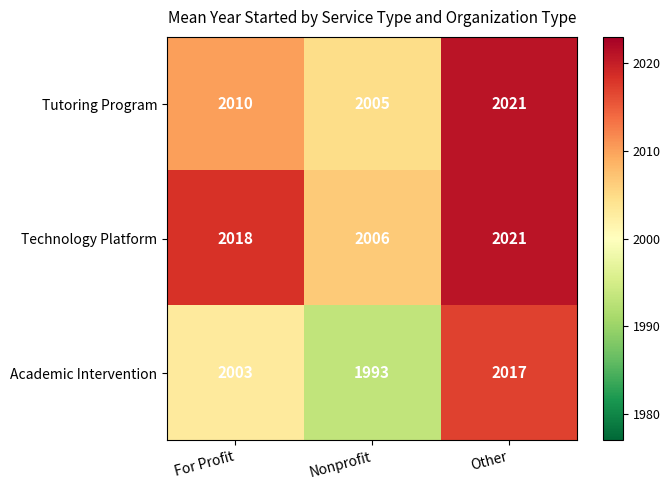

What is the sum of all Technology Platform values?

6045